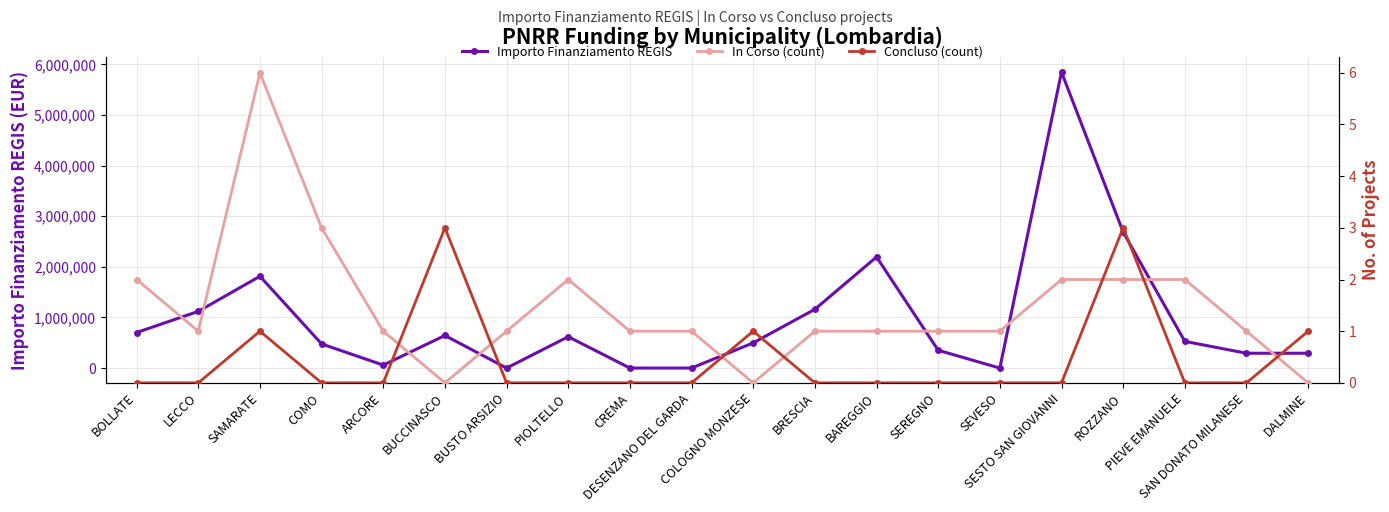

Reading left to right, list all the values displayed in this chart.

Importo Finanziamento REGIS: 702285.4	1119559.9	1813237.2	477046.5	58523.8	643761.6	0.0	619181.6	0.0	0.0	497452.1	1161104.8	2194641.8	351142.7	0.0	5846381.5	2686237.1	527237.9	292618.9	292618.9
In Corso (count): 2.0	1.0	6.0	3.0	1.0	0.0	1.0	2.0	1.0	1.0	0.0	1.0	1.0	1.0	1.0	2.0	2.0	2.0	1.0	0.0
Concluso (count): 0.0	0.0	1.0	0.0	0.0	3.0	0.0	0.0	0.0	0.0	1.0	0.0	0.0	0.0	0.0	0.0	3.0	0.0	0.0	1.0